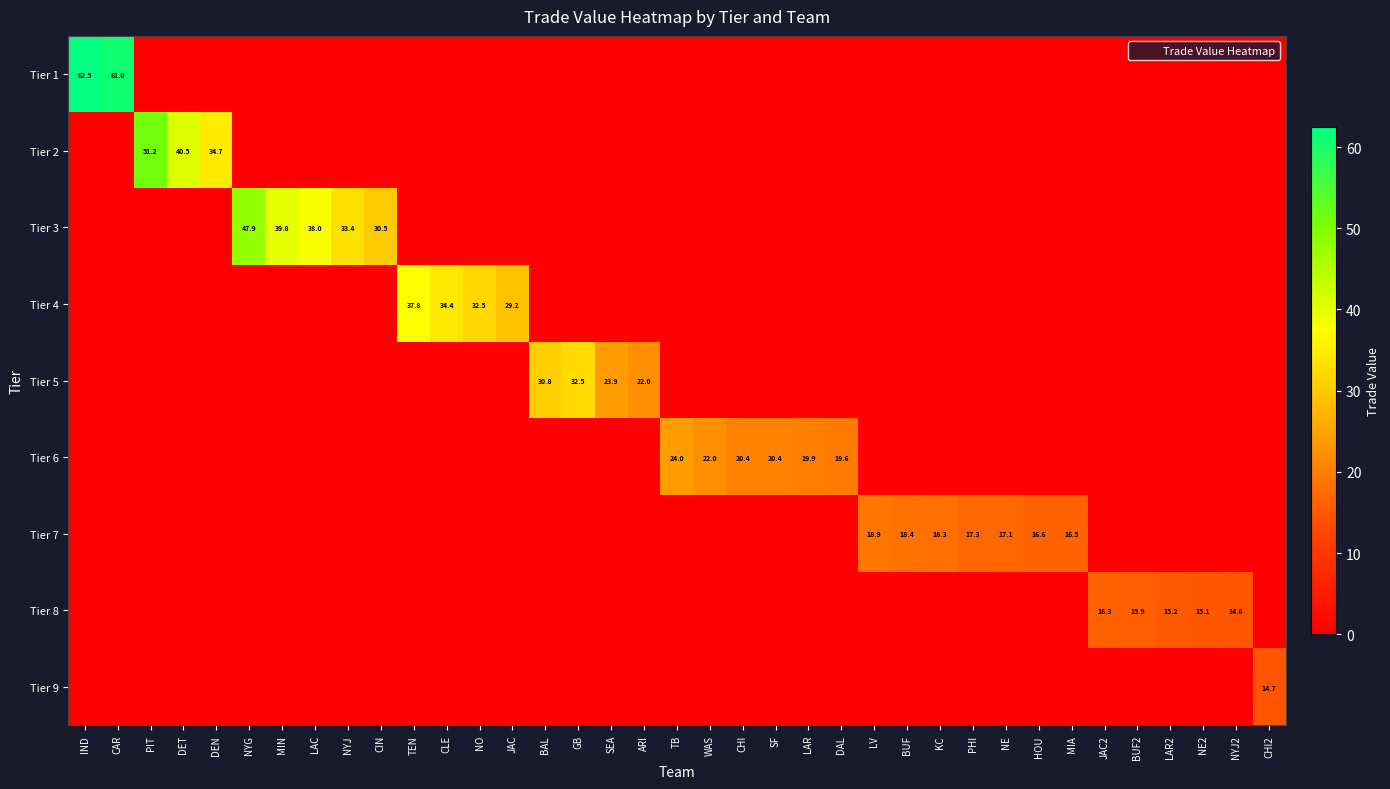

True or false: Tier 4 has a value of 11.8 at KC.

False